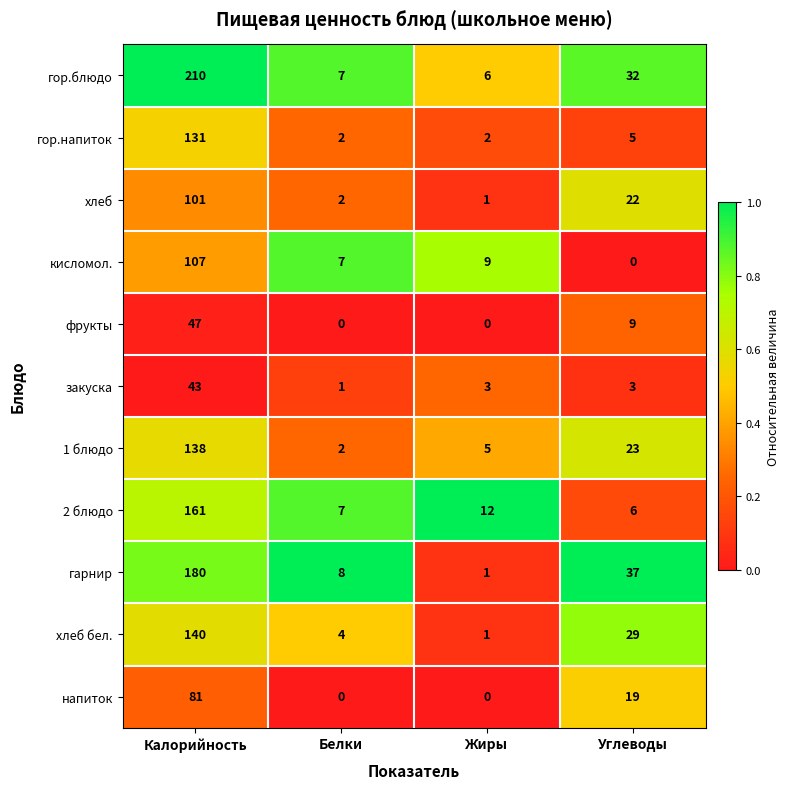

What is the sum of the 1 блюдо values at Белки and Калорийность?

140